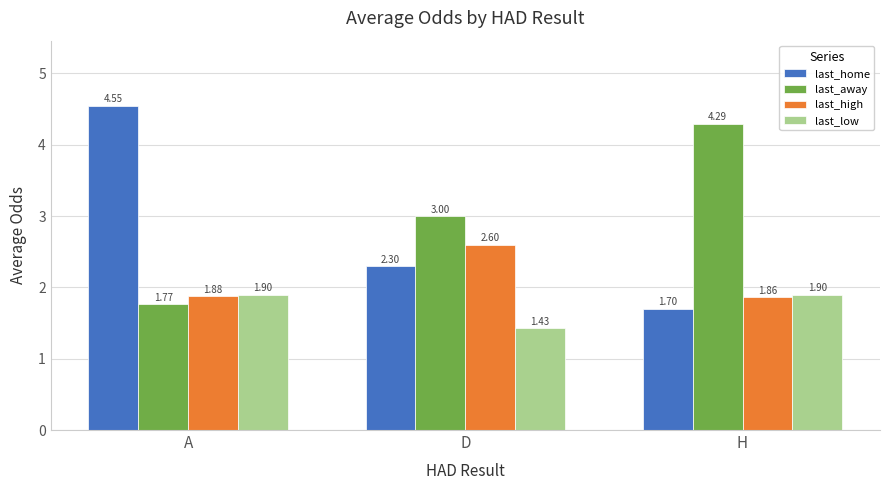

What is the average value of the last_low series?

1.7